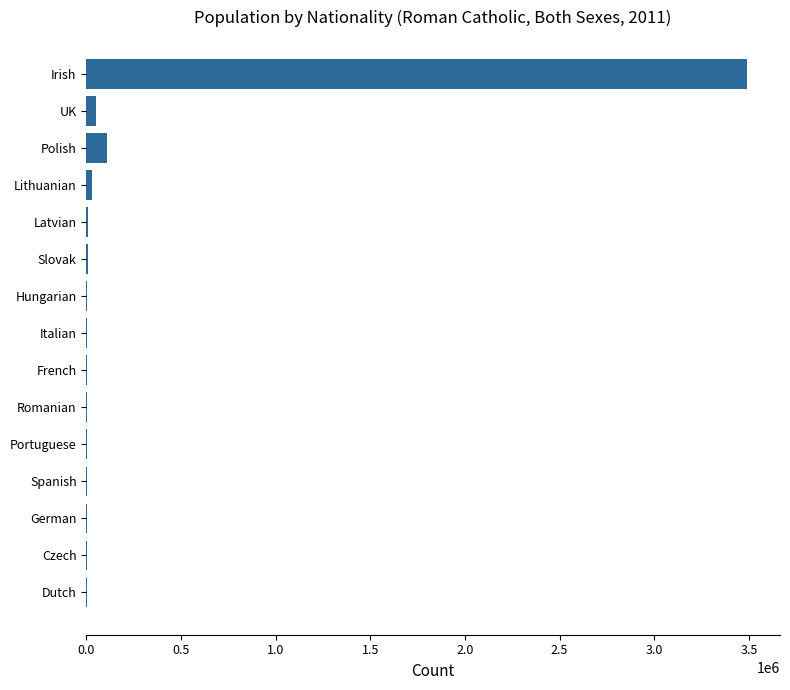

What is the greatest value displayed?

3489365